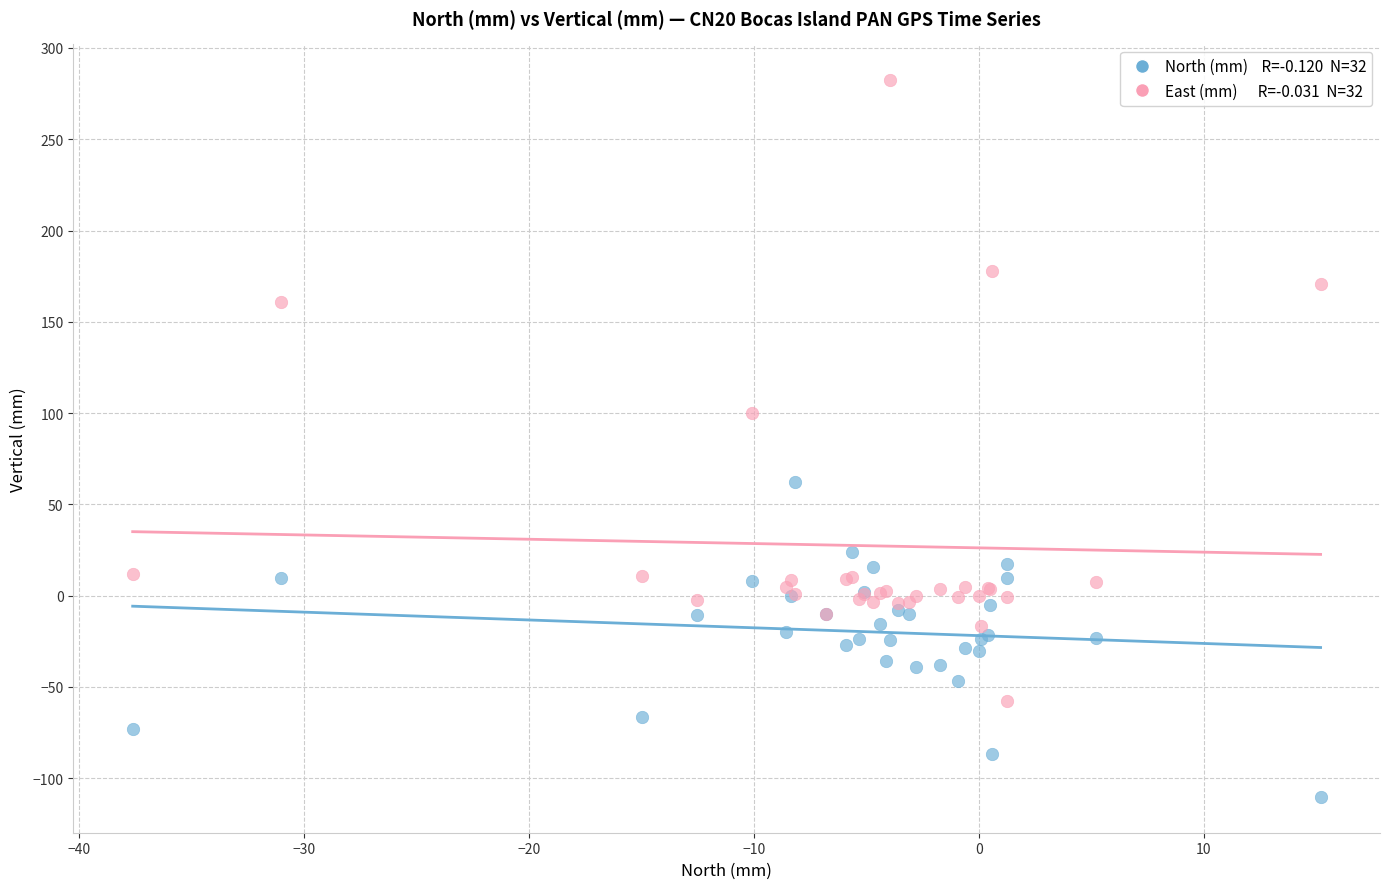

Across all series, what Y value is closest to 86?

100.2